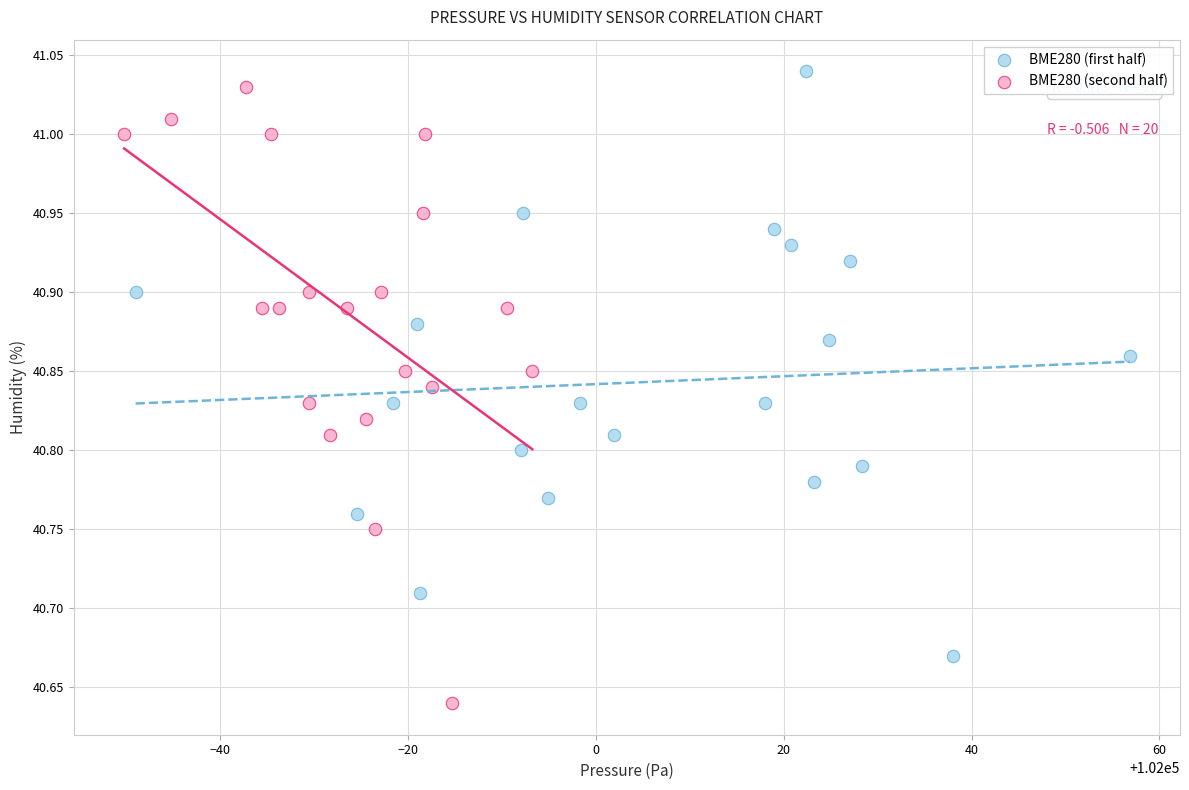

What are all the series names shown in the legend?

BME280 (first half), BME280 (second half)